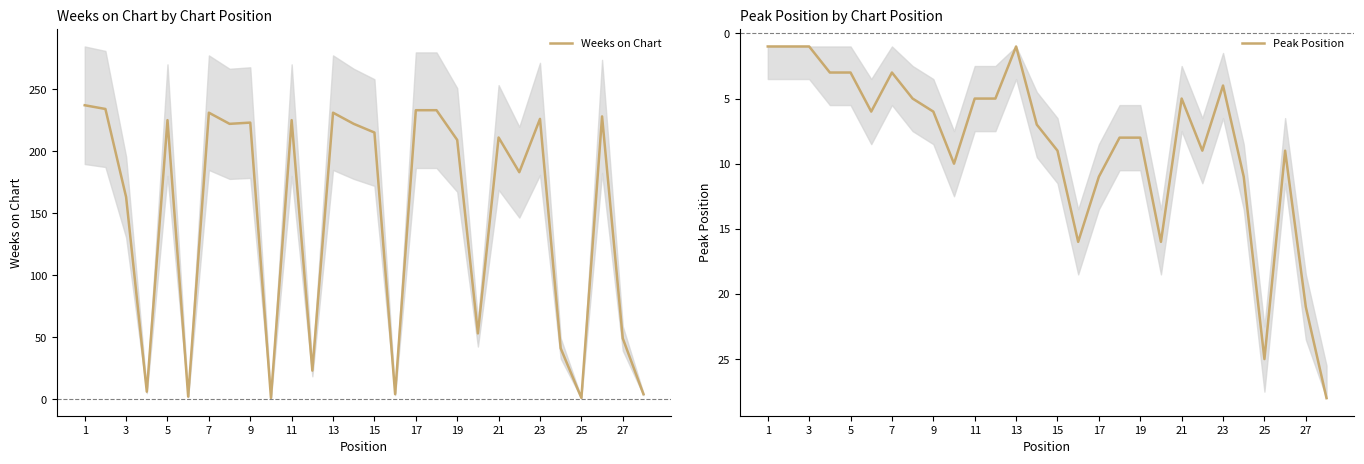

True or false: Peak Position and Weeks on Chart cross at least once.

True